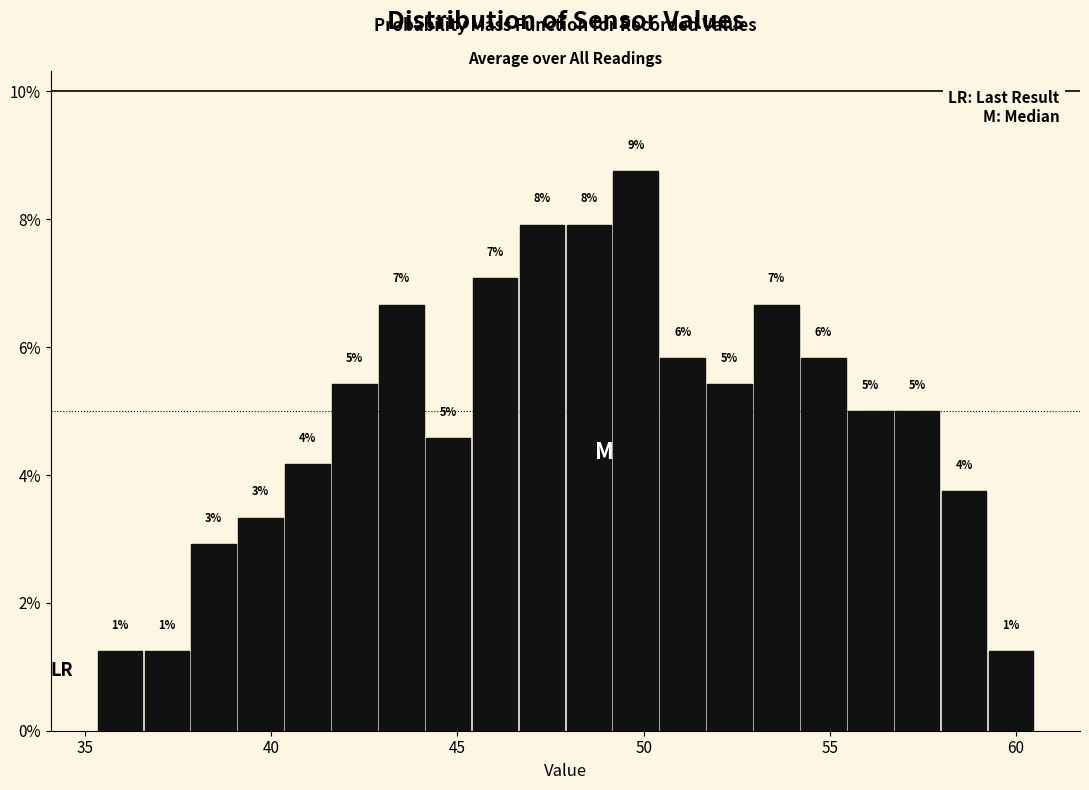

Read against the x-axis, roughly where is the centre of the tallest bar?

50.0